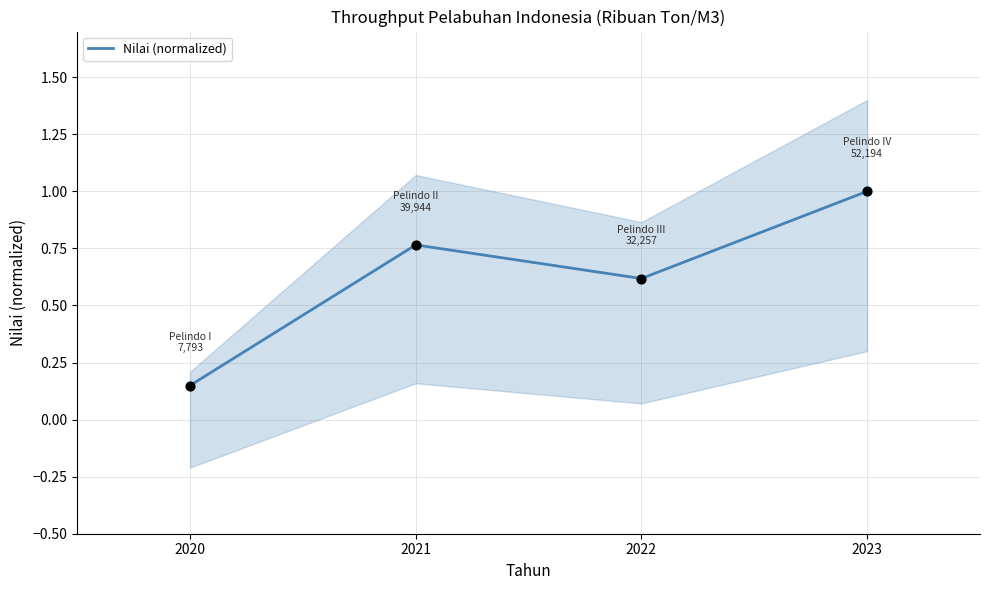

What is the change in value from 2021 to 2023?

+0.2